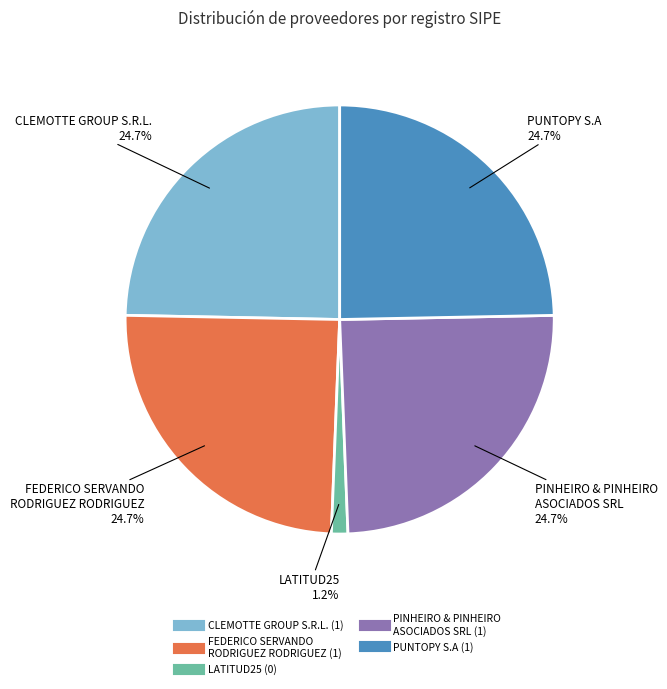

How many slices are in this pie chart?

5